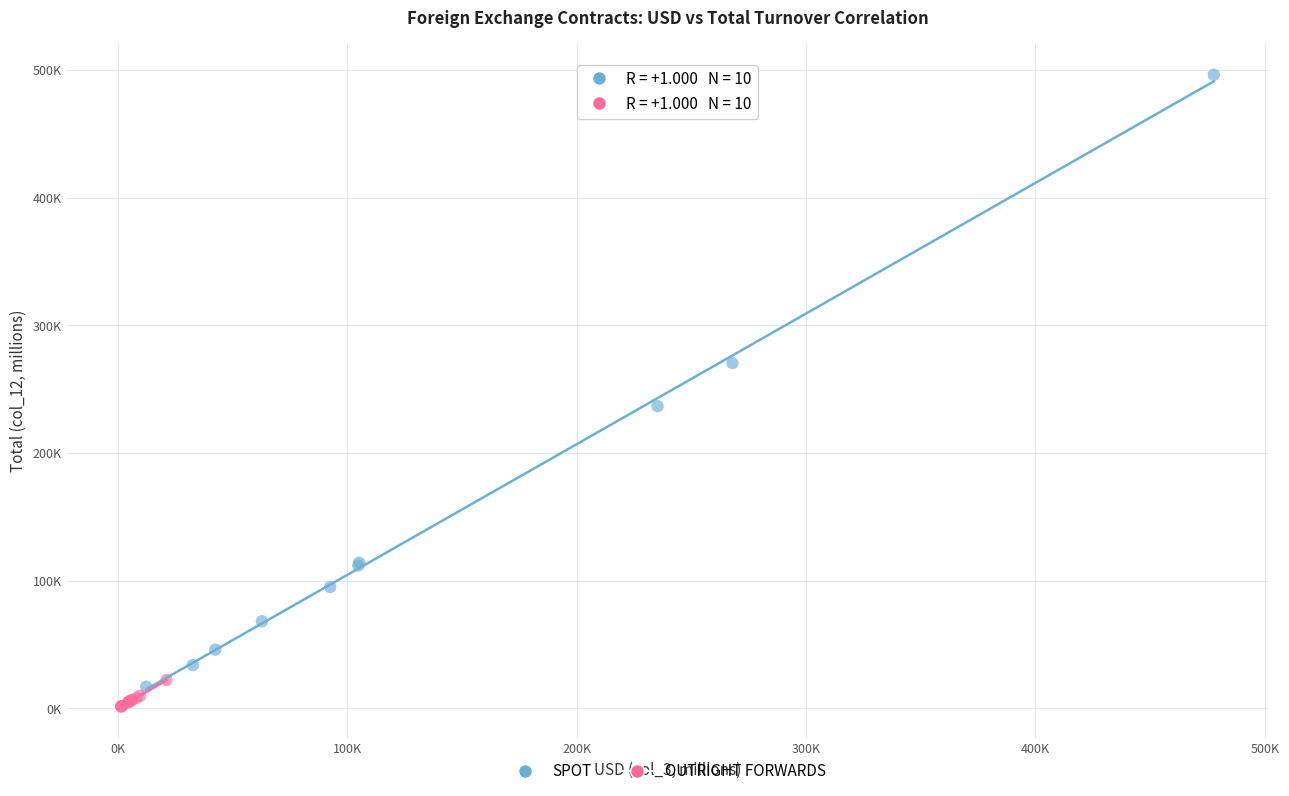

What are all the series names shown in the legend?

SPOT, OUTRIGHT FORWARDS